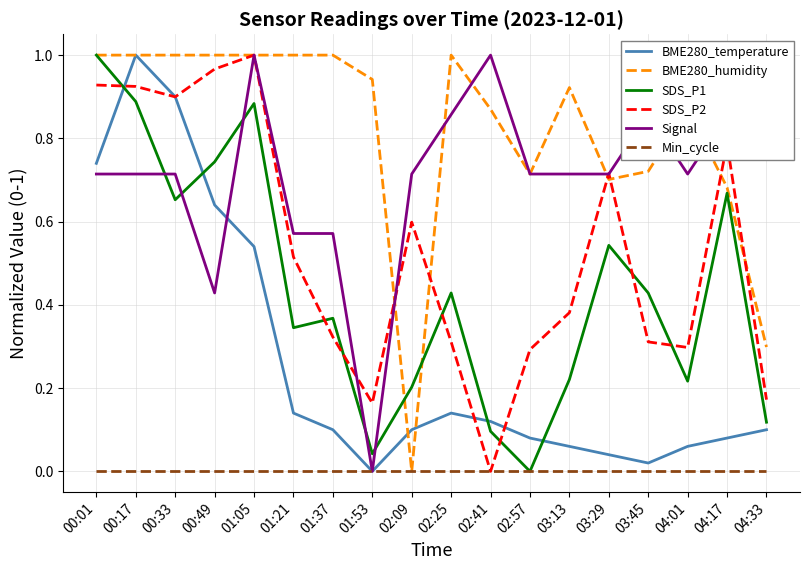

The value of SDS_P1 at 02:09 is 0.3. True or false?

False